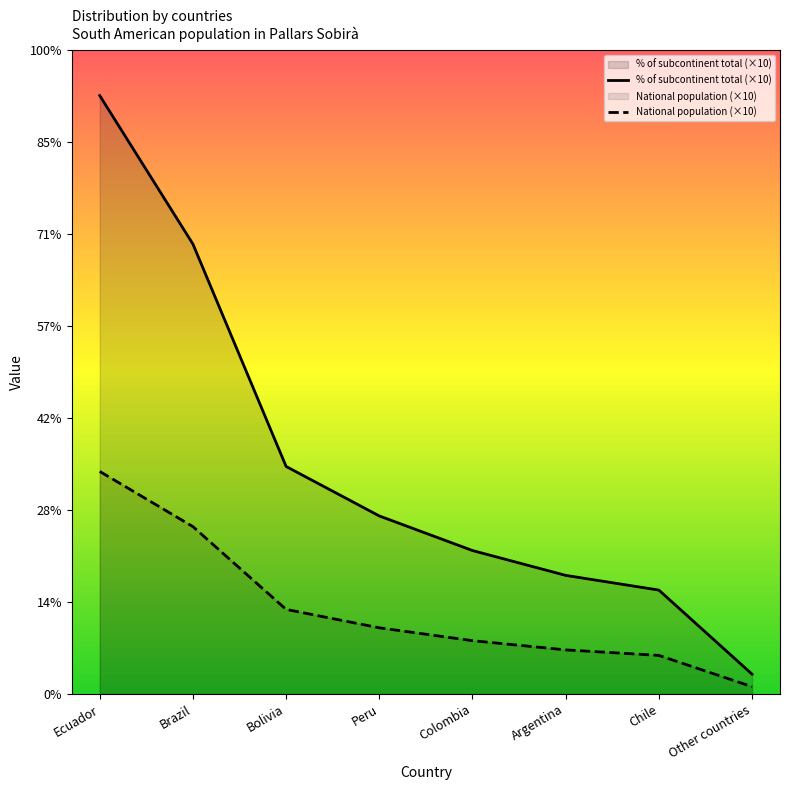

List the series in order of their peak value, highest first.

% of subcontinent total (×10), National population (×10)